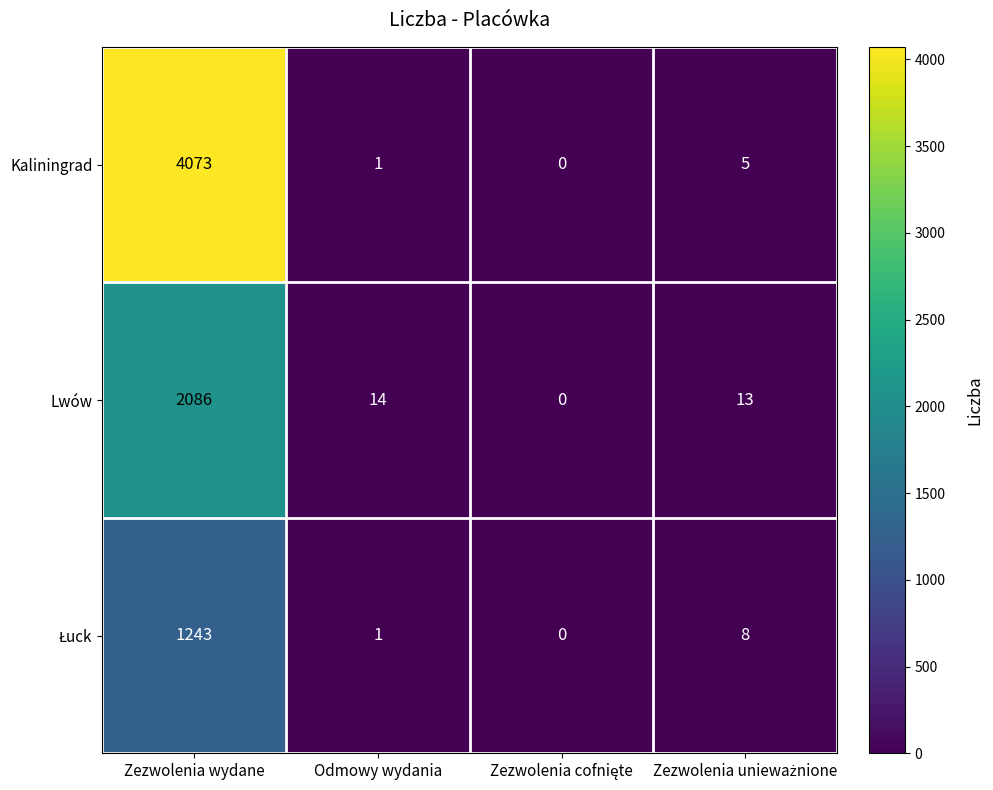

What is the maximum value shown in the chart?

4073